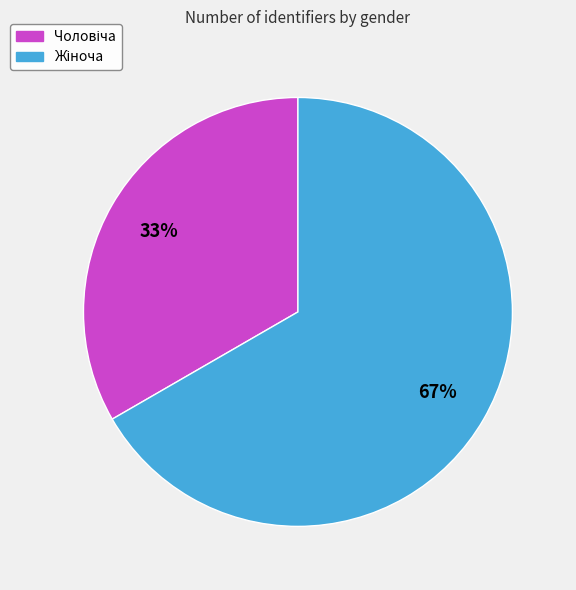

Is there a majority slice in this chart?

Yes